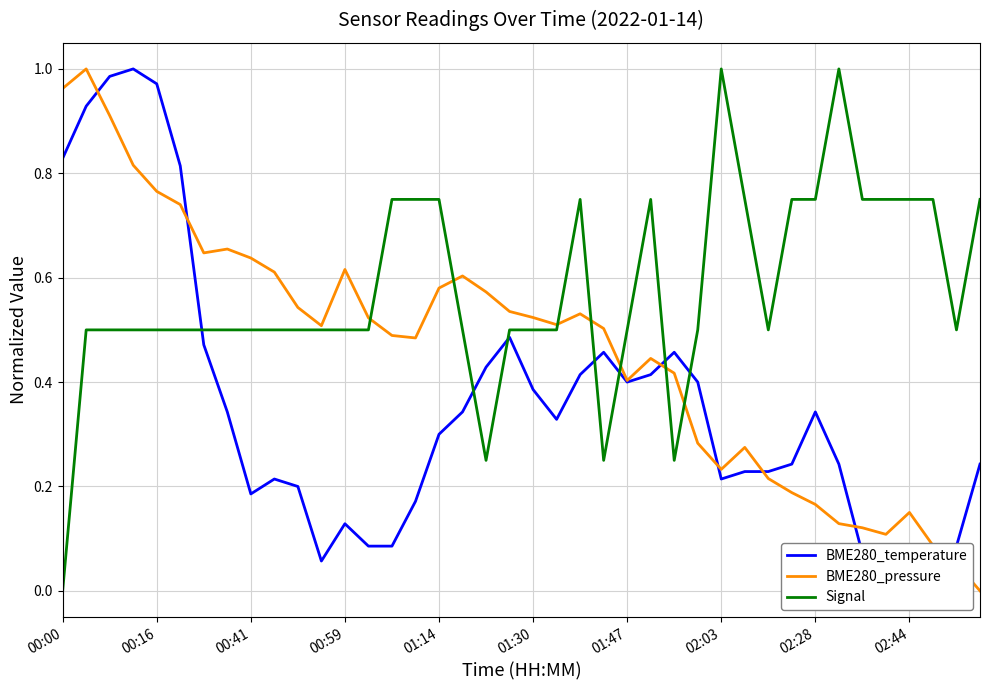

How many intersections are there between Signal and BME280_temperature?

7